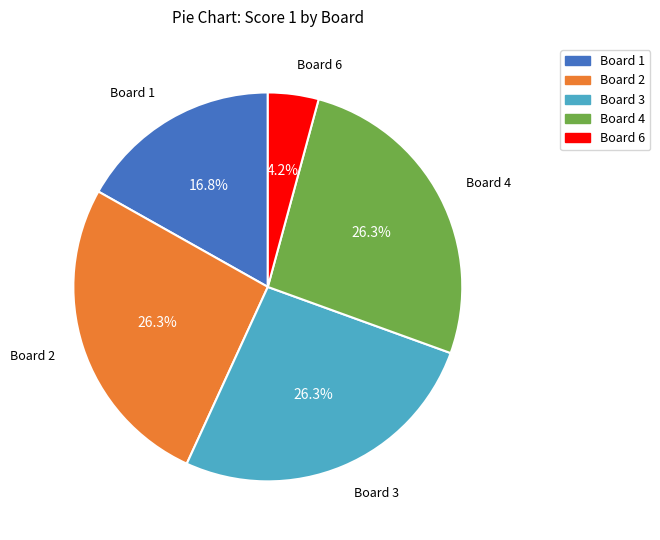

What is the ratio of the value at Board 1 to the value at Board 6?

4.0